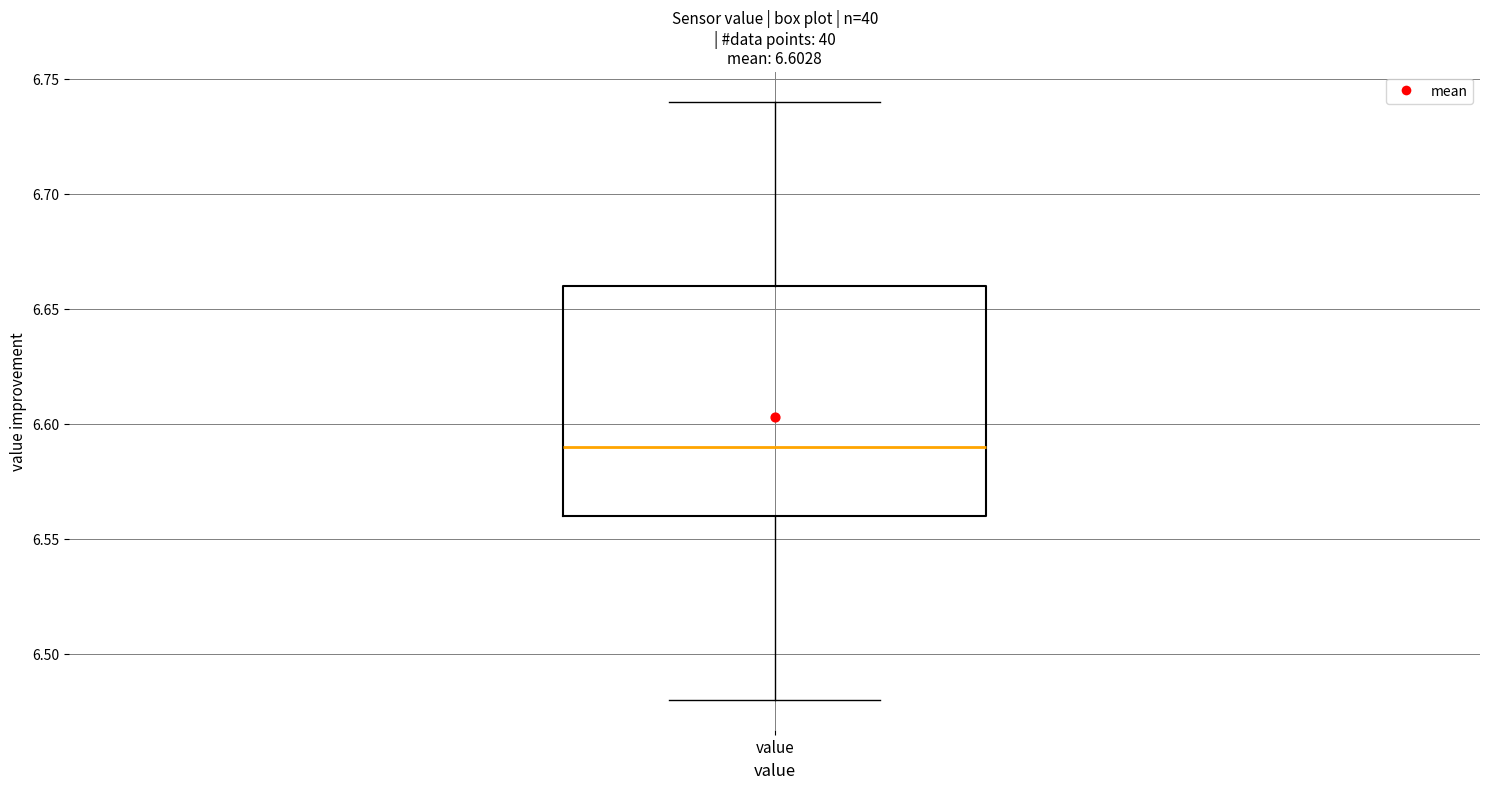

Where does the lower whisker of the box for value end on the y-axis? The values are not printed on the chart, so give them approximately, as read against the axis.

6.48